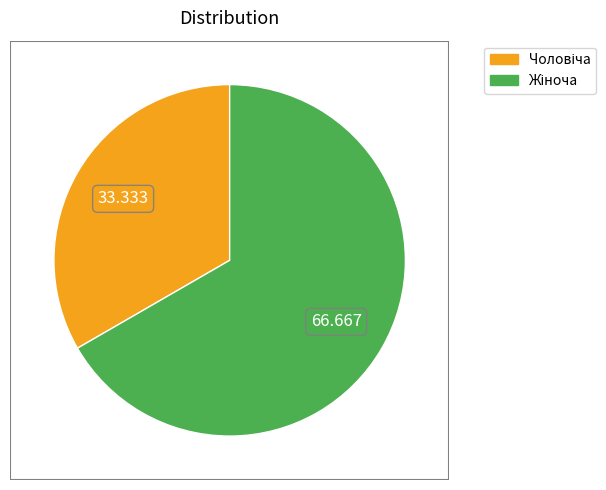

Does any single category account for the majority?

Yes